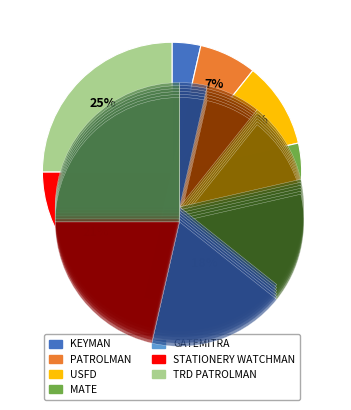

Which slice is the smallest?

KEYMAN